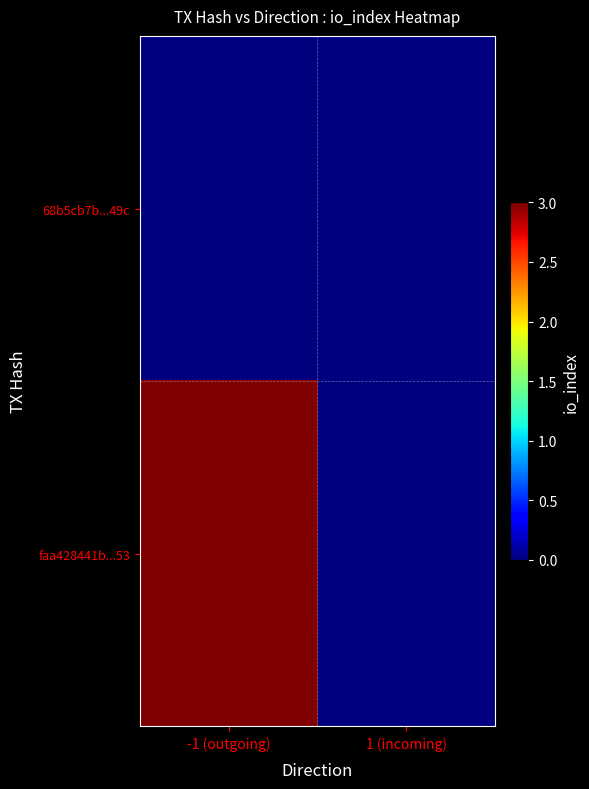

Rank the series by their average value, from highest to lowest.

68b5cb7b...49c, faa428441b...53